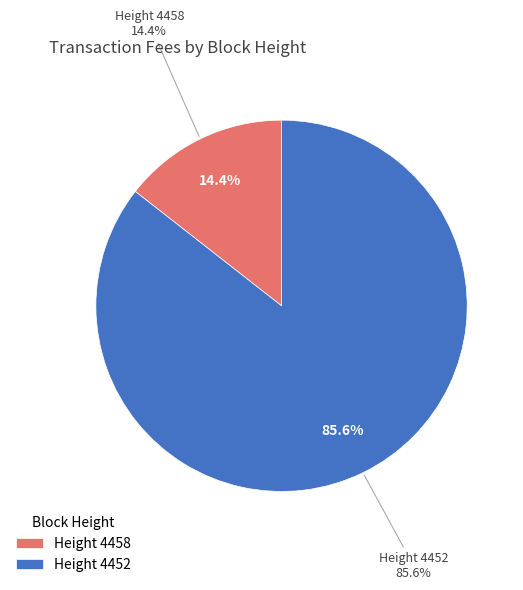

Count the number of slices in the pie.

2